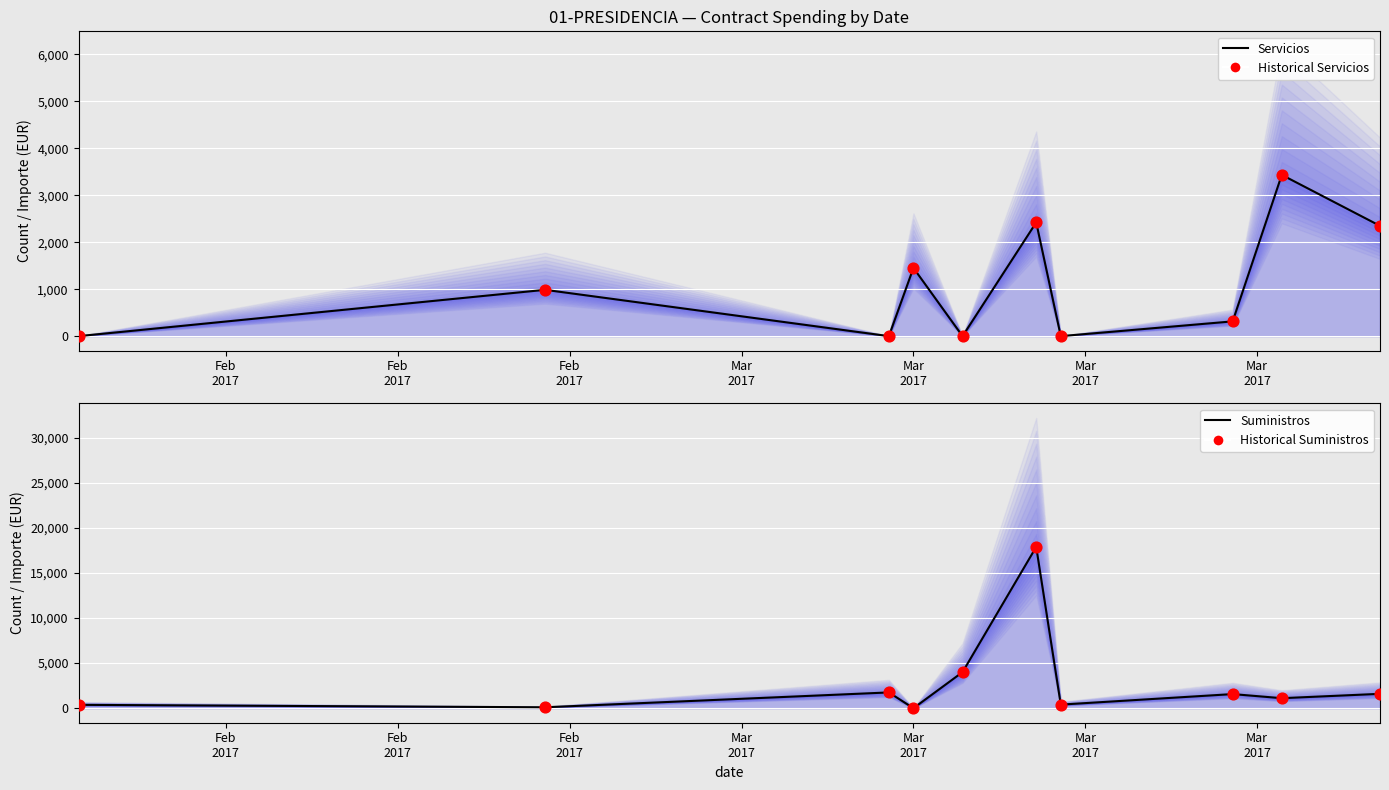

At how many categories does at least one series exceed 7453?

1